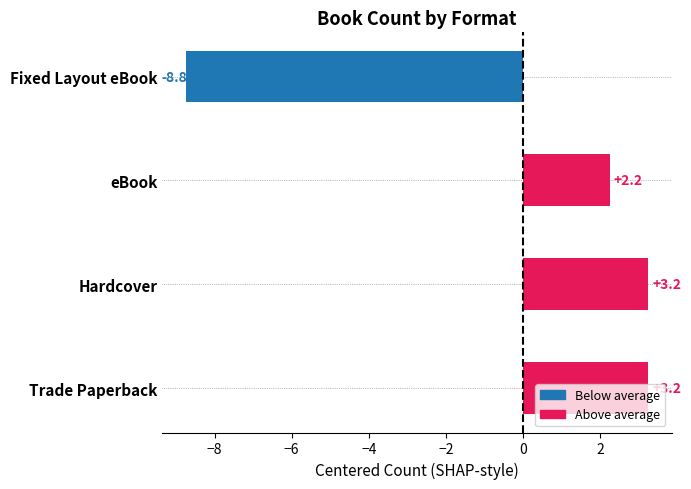

How many series are shown in this chart?

1